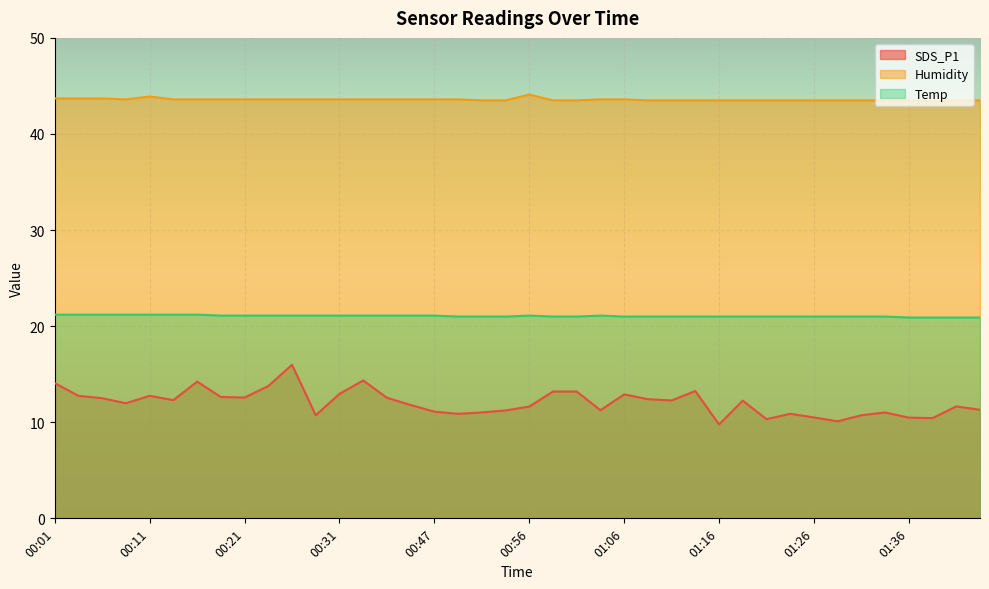

Reading left to right, extract all data points from this chart.

SDS_P1: 14.1	12.8	12.5	12.0	12.8	12.3	14.2	12.6	12.6	13.8	16.0	10.7	12.9	14.3	12.6	11.8	11.1	10.9	11.0	11.2	11.6	13.2	13.2	11.2	12.9	12.4	12.3	13.2	9.8	12.2	10.3	10.9	10.5	10.1	10.7	11.0	10.5	10.4	11.7	11.3
Humidity: 43.7	43.7	43.7	43.6	43.9	43.6	43.6	43.6	43.6	43.6	43.6	43.6	43.6	43.6	43.6	43.6	43.6	43.6	43.5	43.5	44.1	43.5	43.5	43.6	43.6	43.5	43.5	43.5	43.5	43.5	43.5	43.5	43.5	43.5	43.5	43.5	43.5	43.4	43.5	43.5
Temp: 21.2	21.2	21.2	21.2	21.2	21.2	21.2	21.1	21.1	21.1	21.1	21.1	21.1	21.1	21.1	21.1	21.1	21.0	21.0	21.0	21.1	21.0	21.0	21.1	21.0	21.0	21.0	21.0	21.0	21.0	21.0	21.0	21.0	21.0	21.0	21.0	20.9	20.9	20.9	20.9